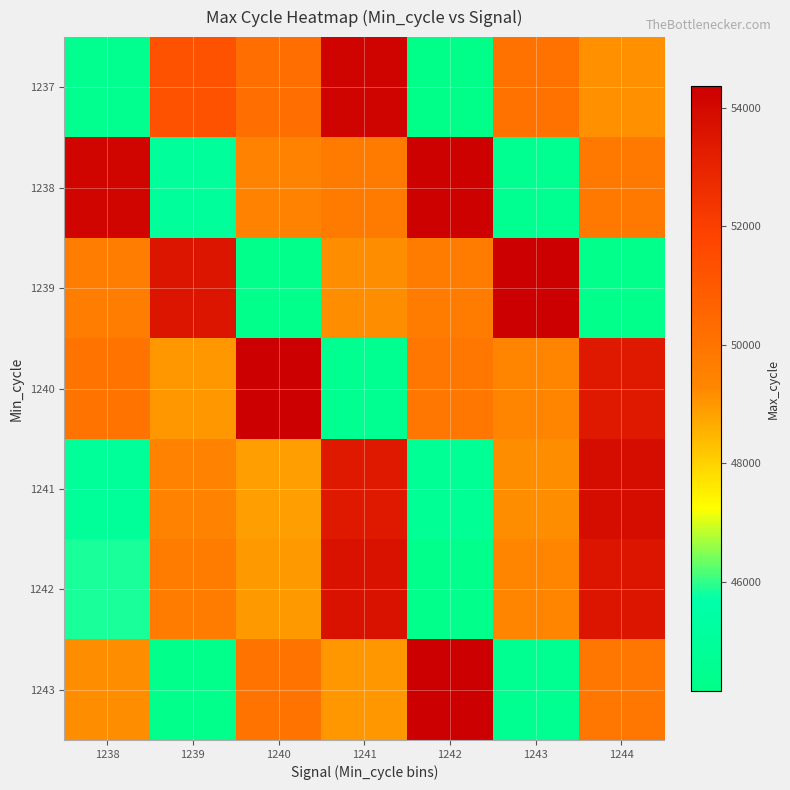

Reading left to right, extract all data points from this chart.

1237: 1238=44470	1239=51289	1240=50187	1241=54193	1242=44167	1243=50096	1244=49109
1238: 1238=54157	1239=45012	1240=49492	1241=49720	1242=54276	1243=44625	1244=49860
1239: 1238=49649	1239=53528	1240=44356	1241=49171	1242=49695	1243=54351	1244=44333
1240: 1238=50009	1239=48987	1240=54360	1241=44618	1242=49868	1243=49402	1244=53378
1241: 1238=44977	1239=49451	1240=48866	1241=53374	1242=44766	1243=49152	1244=53878
1242: 1238=45847	1239=49665	1240=48960	1241=53670	1242=44356	1243=49402	1244=53528
1243: 1238=49171	1239=44333	1240=50009	1241=48987	1242=54360	1243=44618	1244=49868